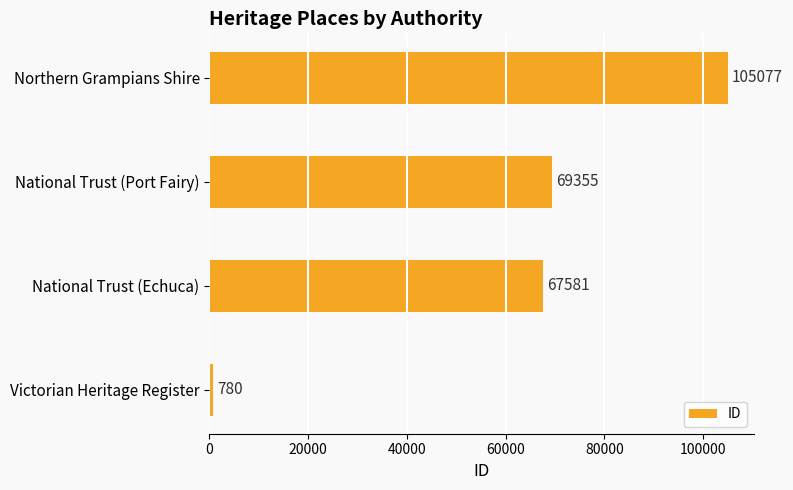

How many categories are shown in the chart?

4